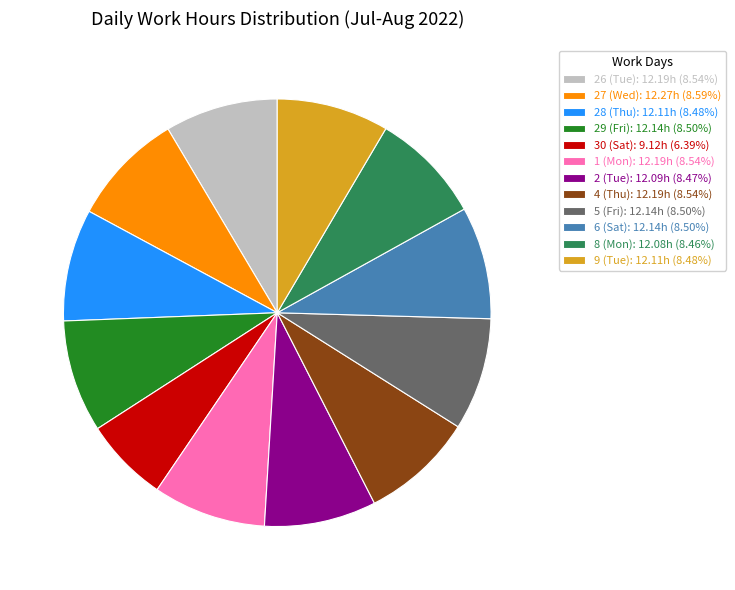

Count the number of slices in the pie.

12